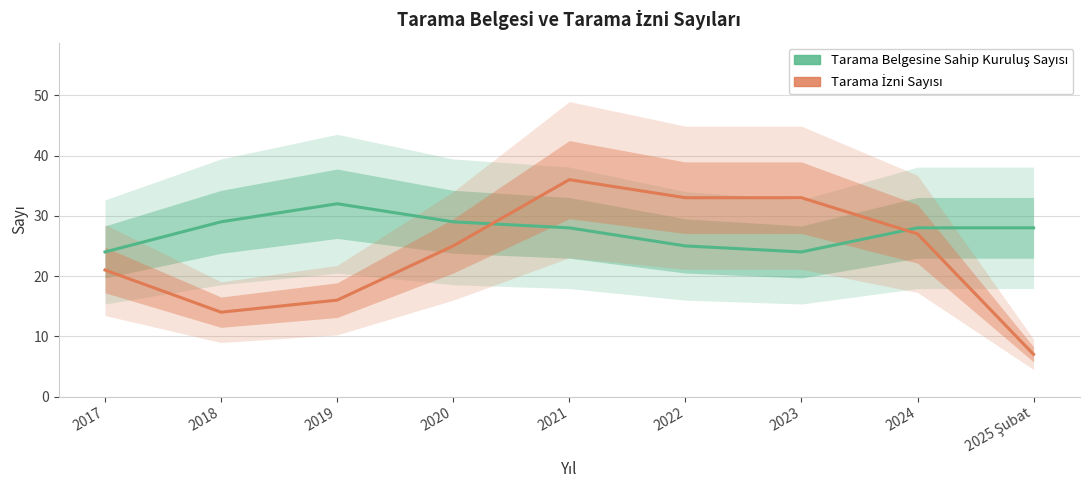

What is the total value across all series at 2022?

58